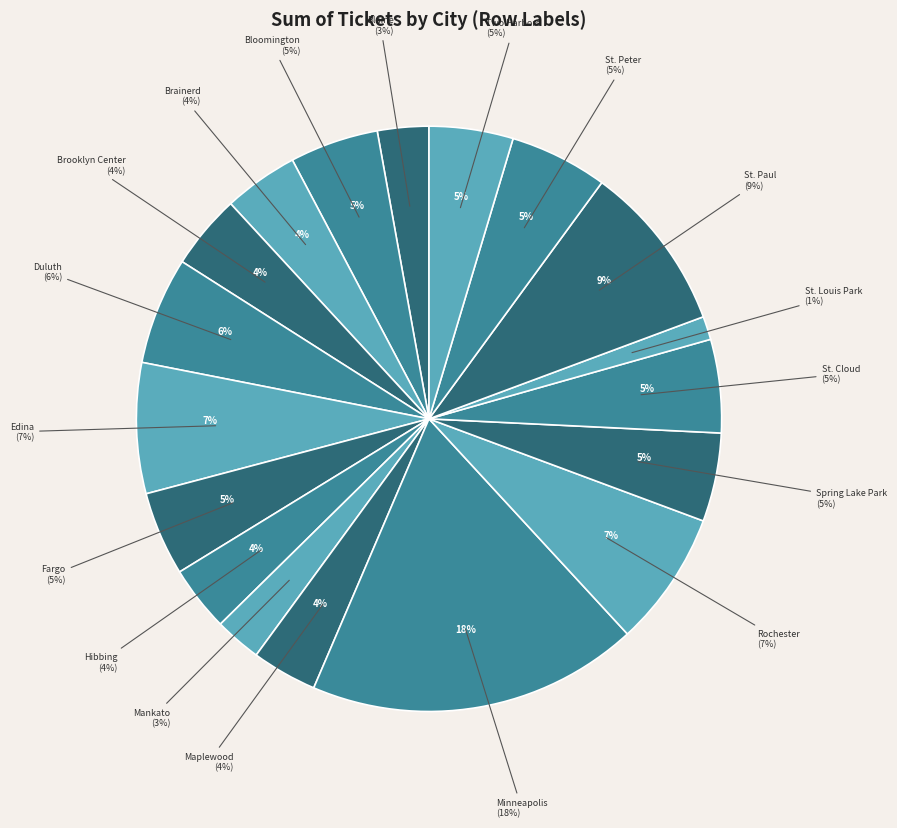

Which category has the smallest portion of the pie?

St. Louis Park